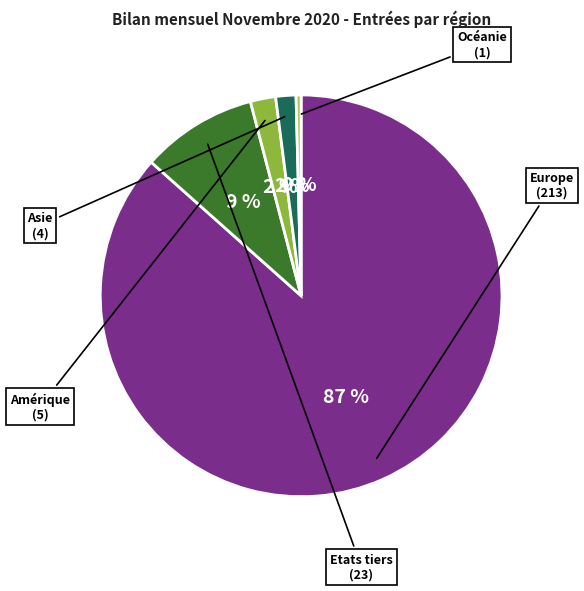

To the nearest percent, what is the average slice percentage?

20%